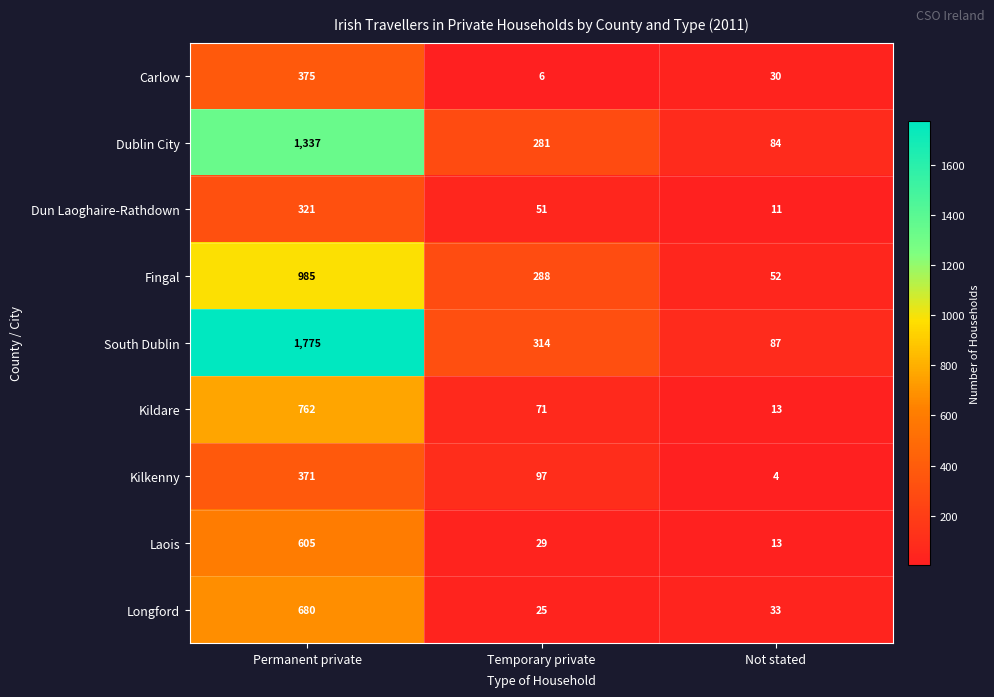

Which category has the highest value across all series?

Permanent private